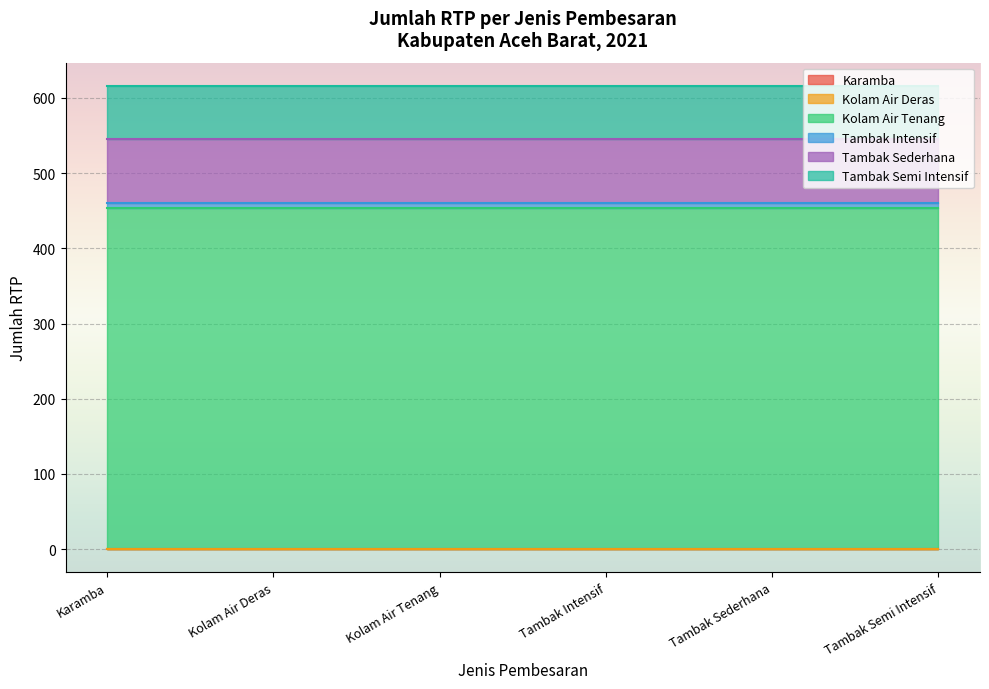

Reading left to right, what are all the values shown in this chart?

Karamba: 0	0	0	0	0	0
Kolam Air Deras: 0	0	0	0	0	0
Kolam Air Tenang: 454	454	454	454	454	454
Tambak Intensif: 6	6	6	6	6	6
Tambak Sederhana: 85	85	85	85	85	85
Tambak Semi Intensif: 71	71	71	71	71	71